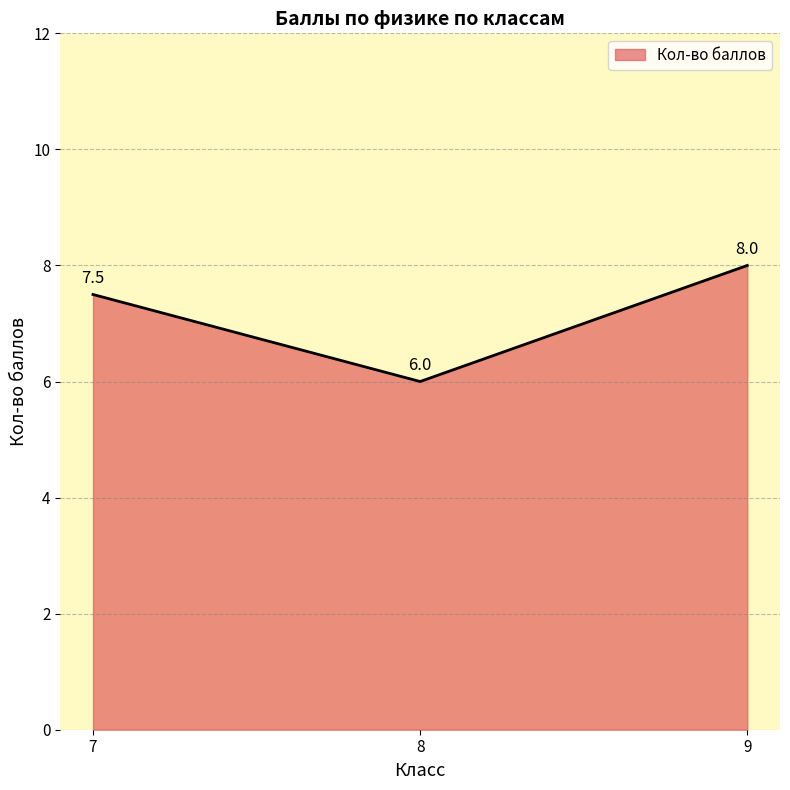

Reading left to right, list all the values displayed in this chart.

7.5	6.0	8.0